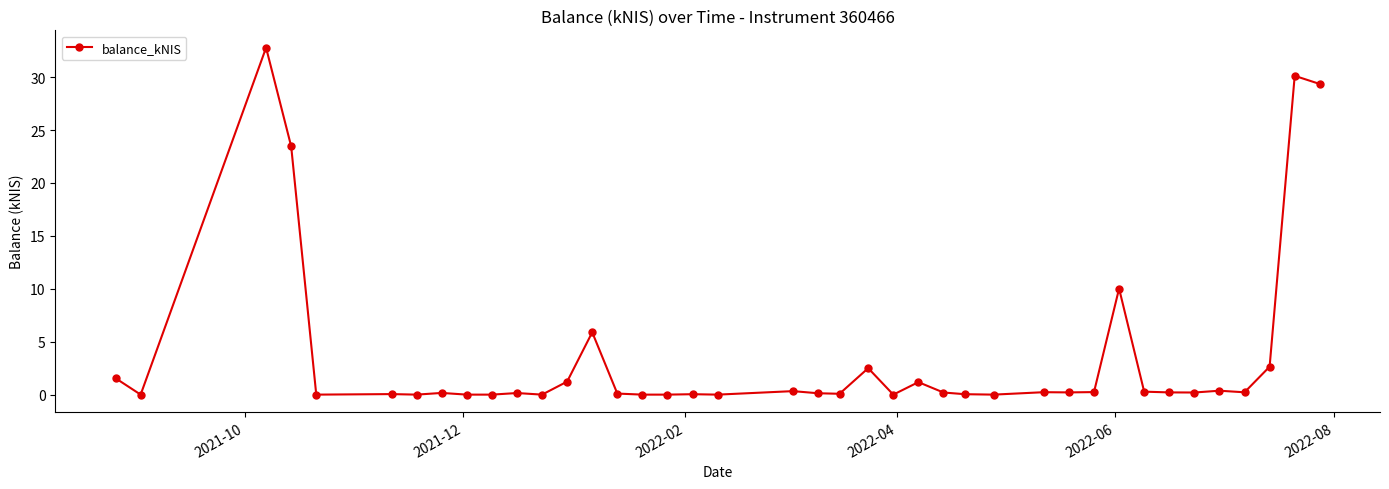

True or false: there are more than 2 points higher than both neighbors.

True